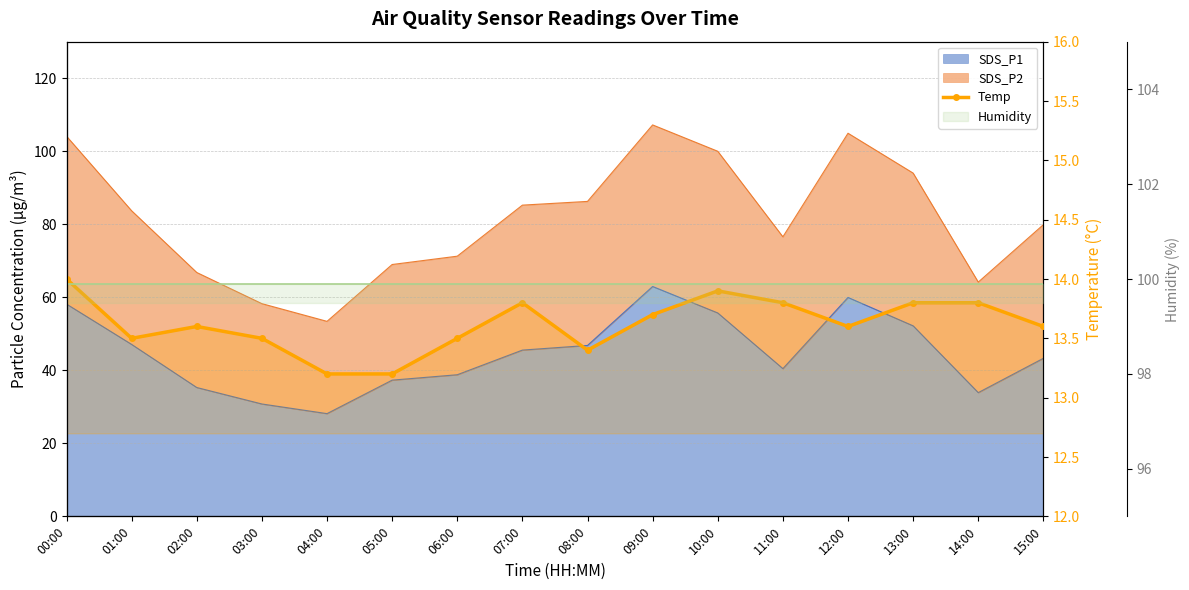

Which category has the highest value across all series?

00:00